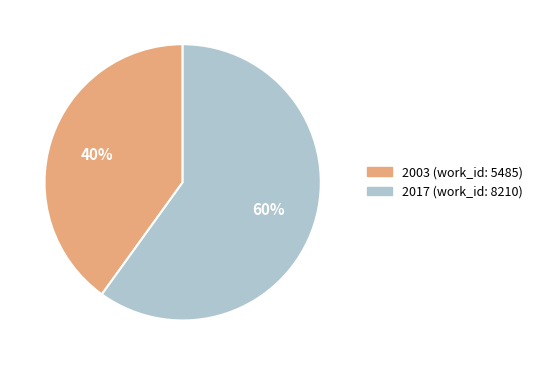

How many slices are in this pie chart?

2